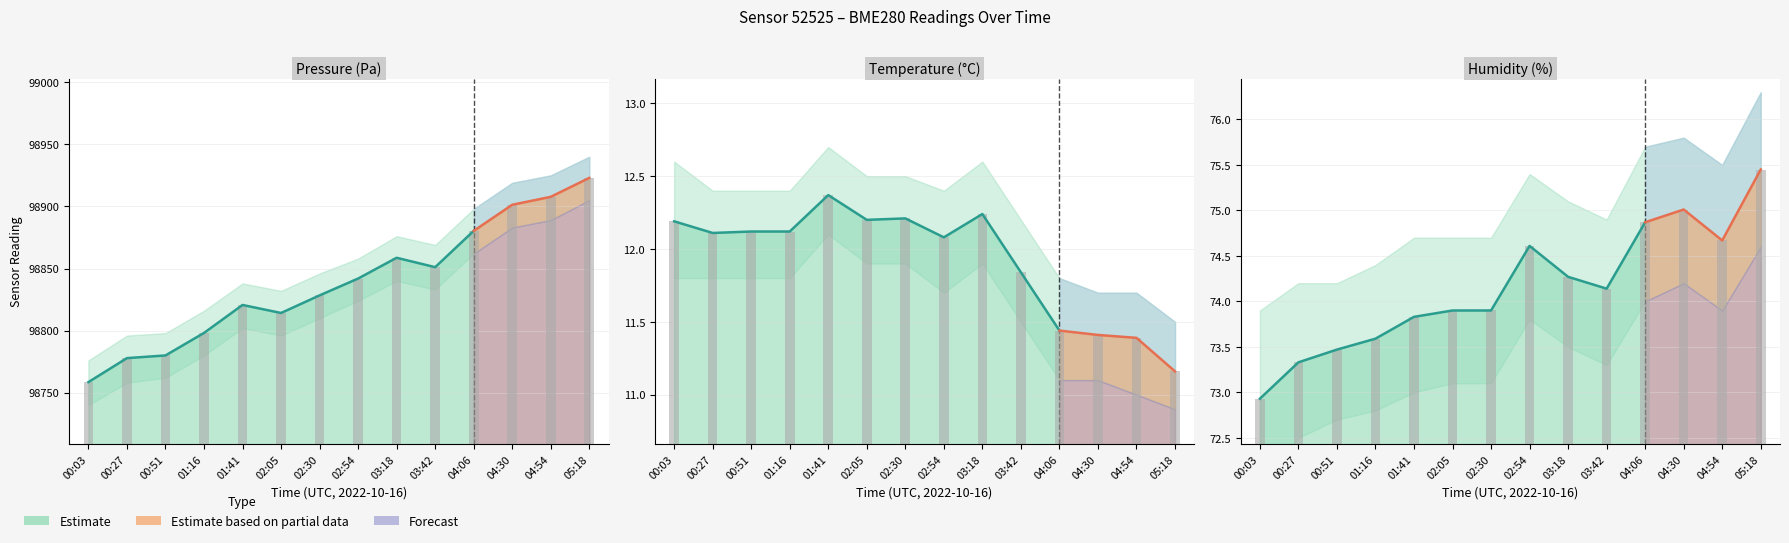

Which series has the widest spread of values?

pressure